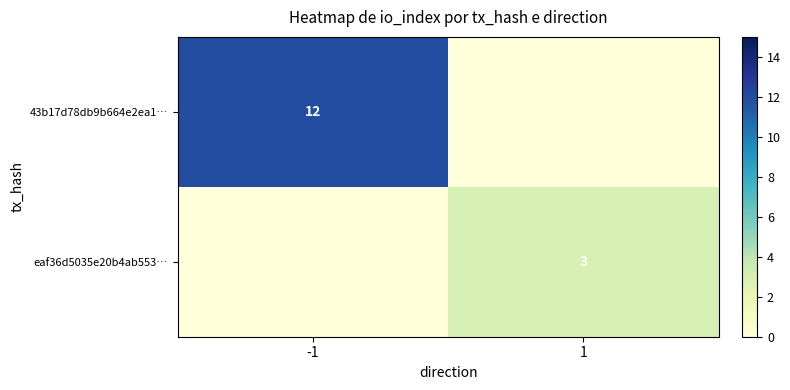

Which series has the largest range (max minus min)?

43b17d78db9b664e2ea1…